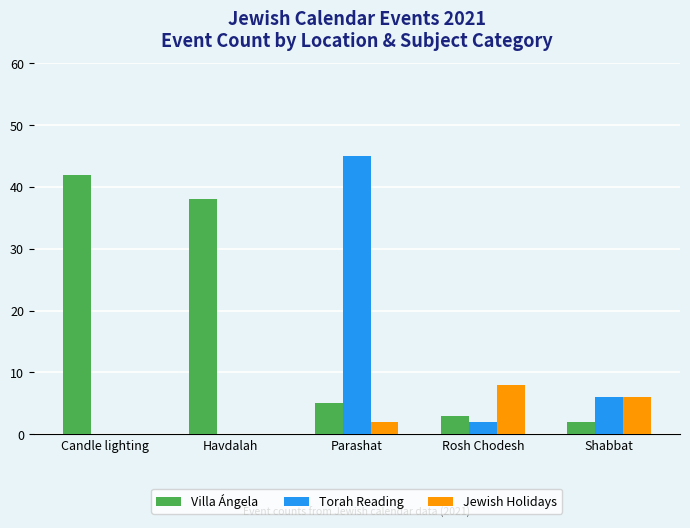

Is the value of Torah Reading at Parashat greater than the value of Jewish Holidays at Havdalah?

Yes